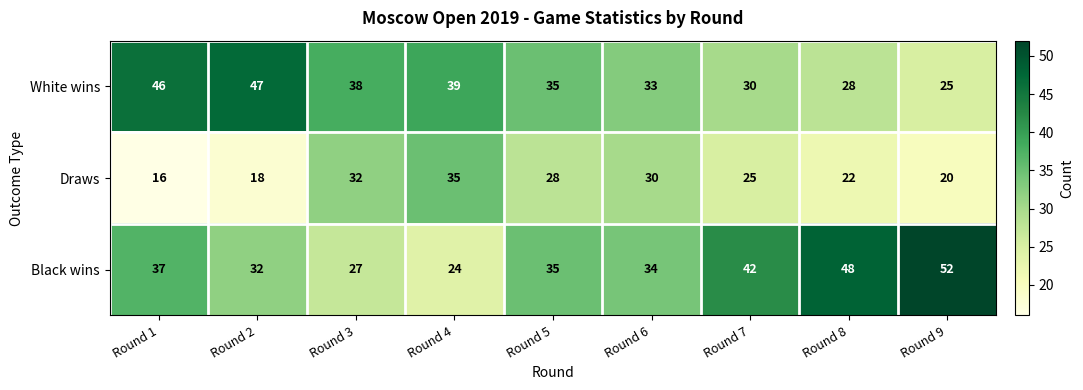

Rank the series by their maximum value, from lowest to highest.

Draws, White wins, Black wins